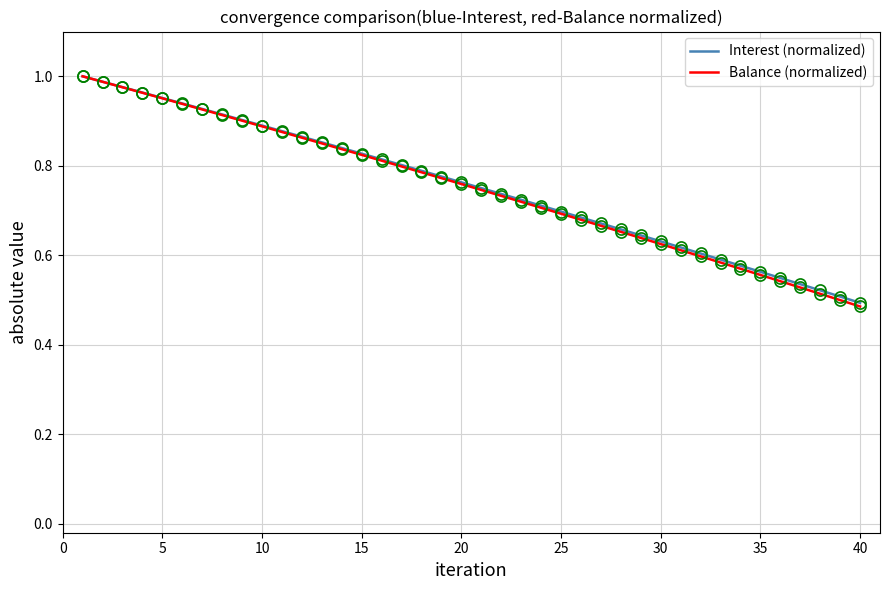

Which series has the widest spread of values?

Balance (normalized)